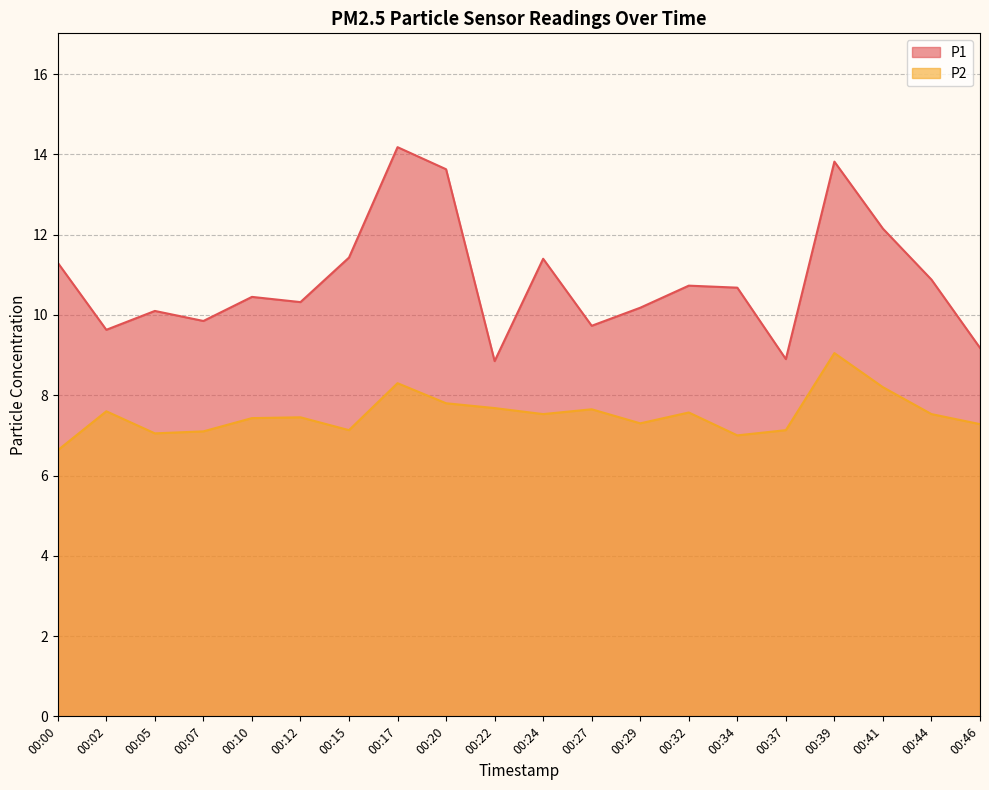

Count the number of data series in this chart.

2